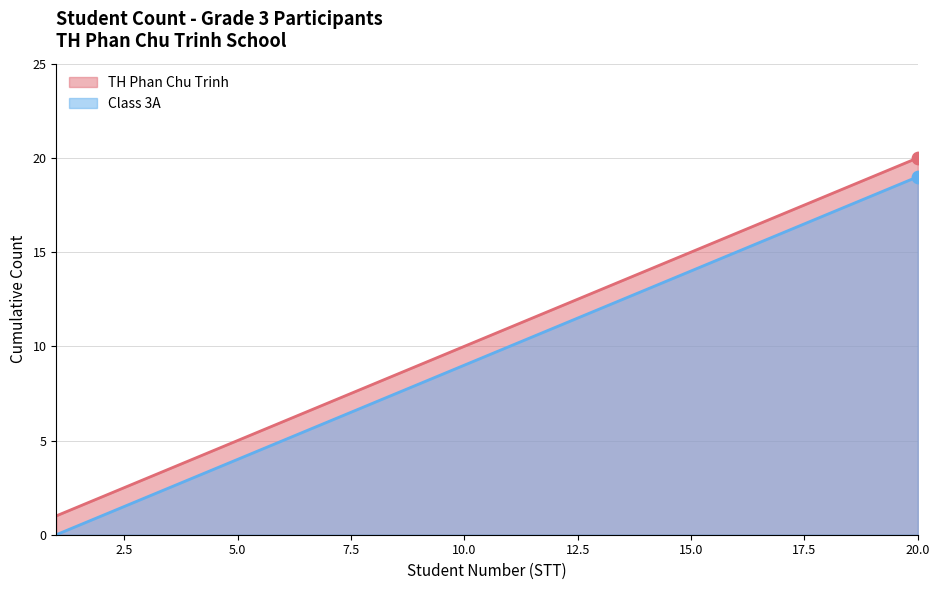

Which series has the widest spread of Y values?

TH Phan Chu Trinh